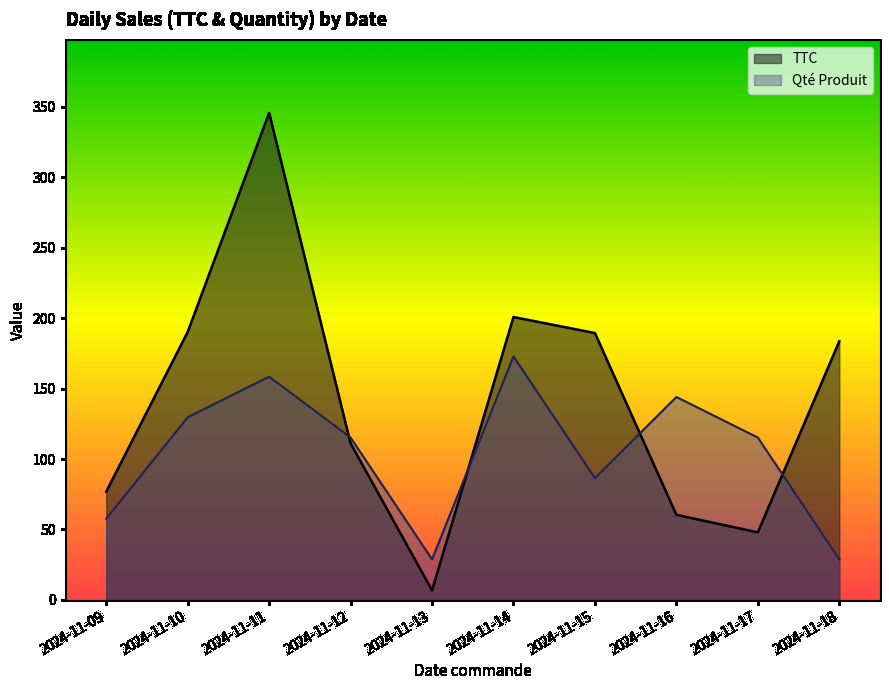

List the series in order of their overall mean, highest first.

TTC, Qté Produit